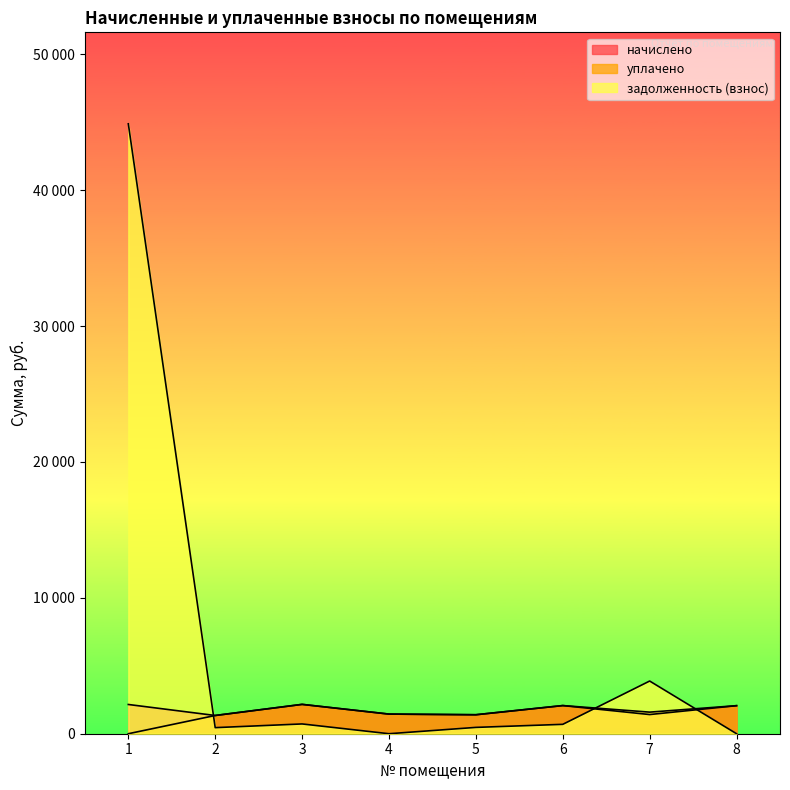

True or false: задолженность (взнос) has a value of 465.6 at 5.

True